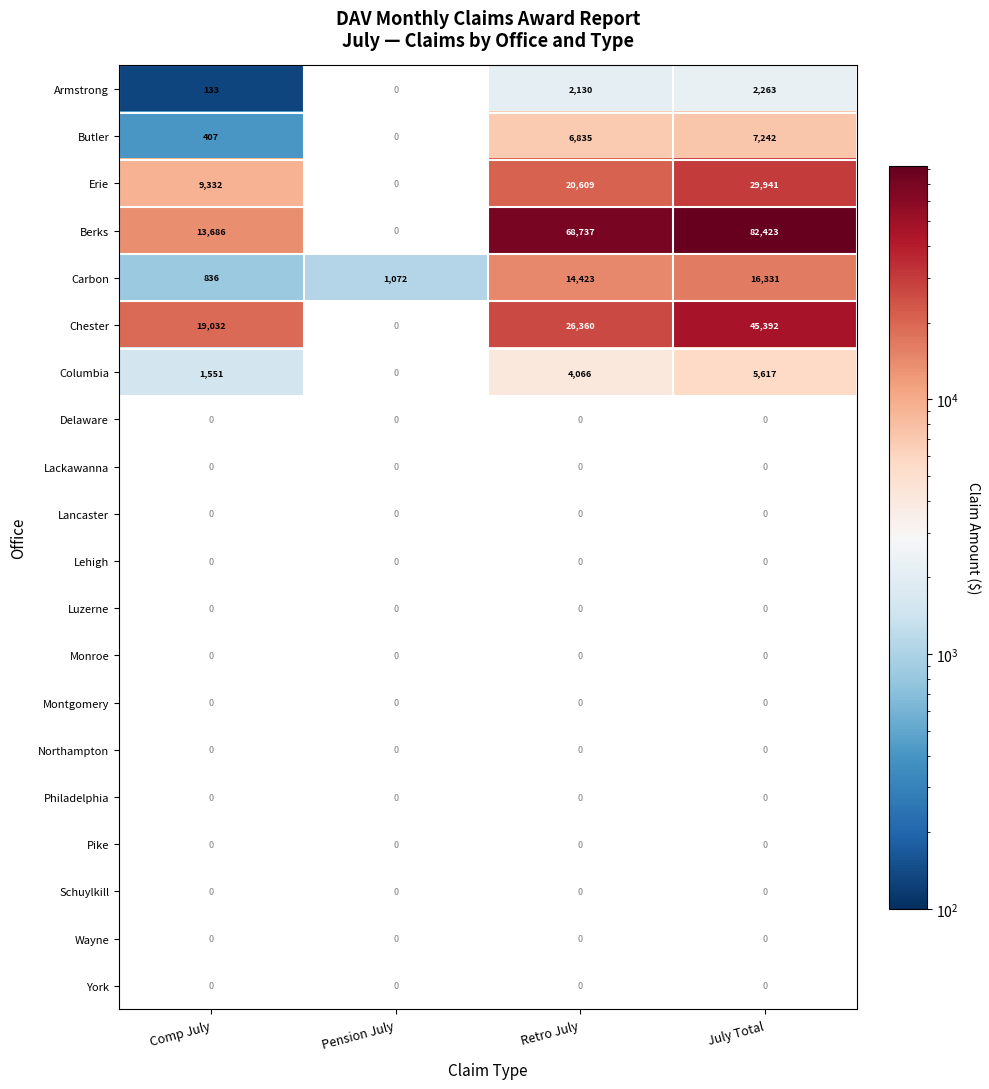

What is the sum of the Armstrong values at Retro July and Comp July?

2263